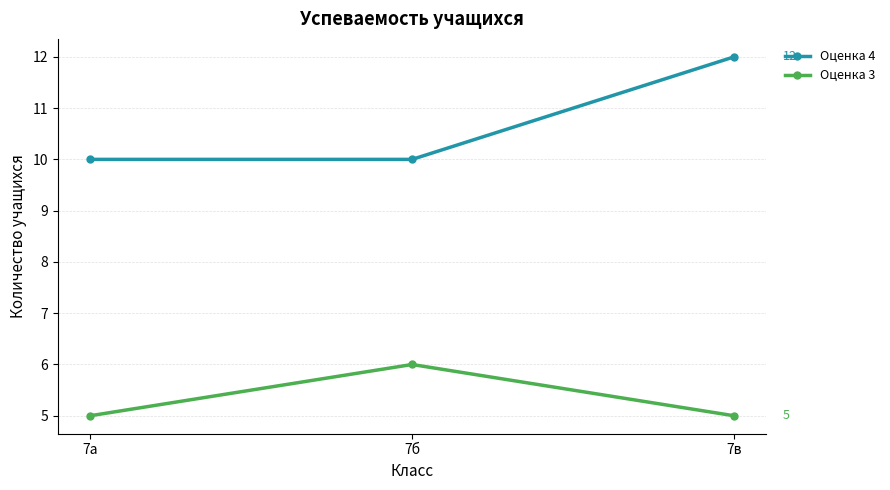

How many Оценка 3 values are between 5 and 6?

3